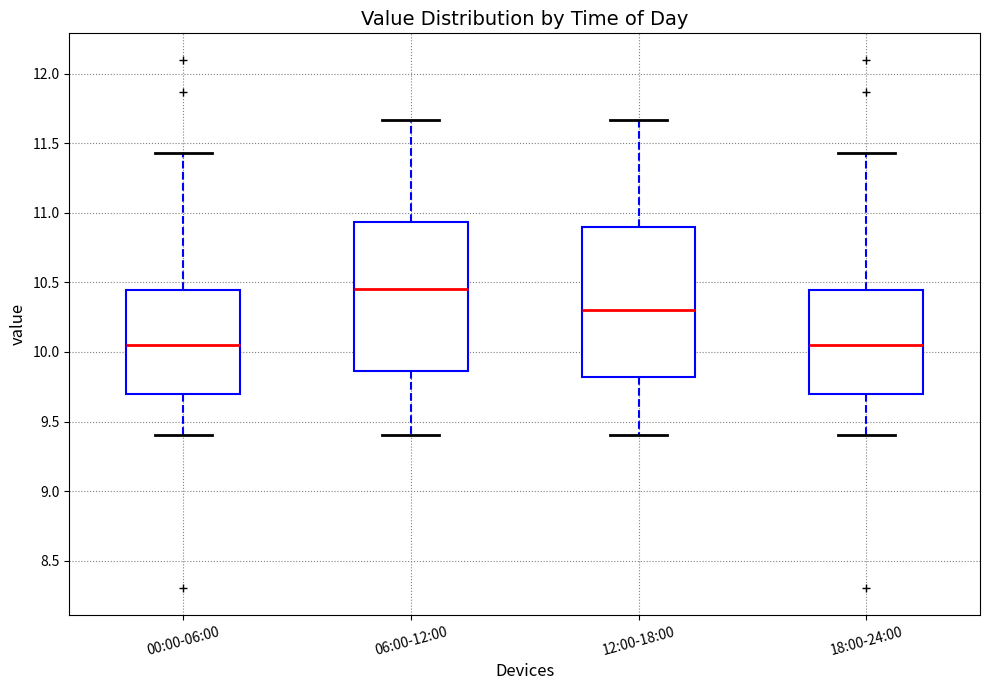

Where does the upper whisker of the box for 06:00-12:00 end on the y-axis? The values are not printed on the chart, so give them approximately, as read against the axis.

11.65